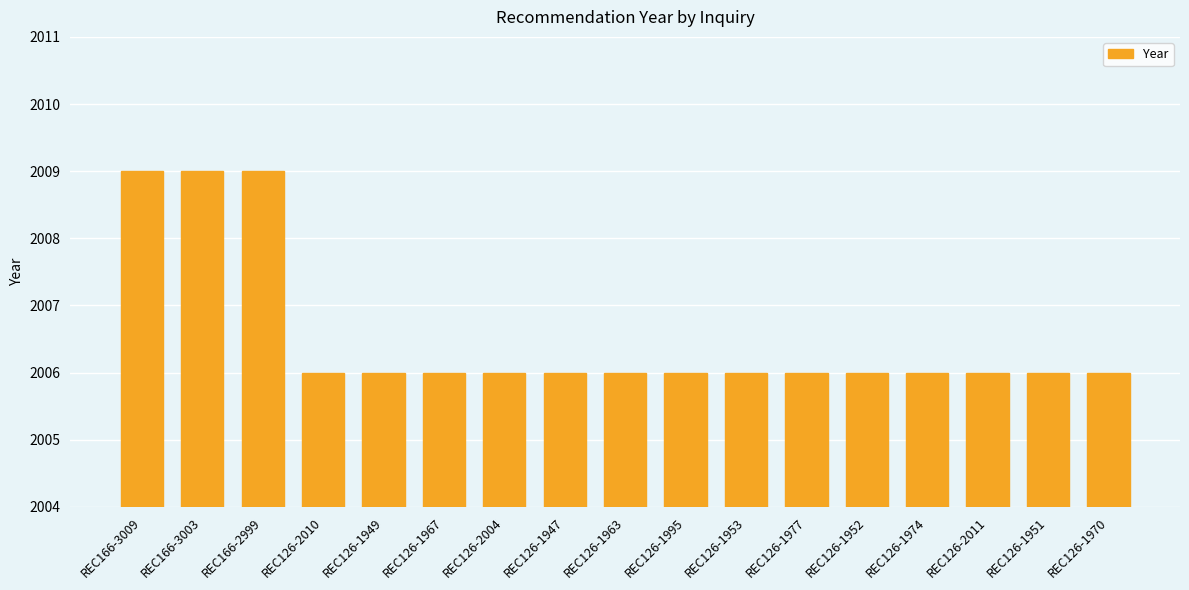

How many bars are there in total?

17